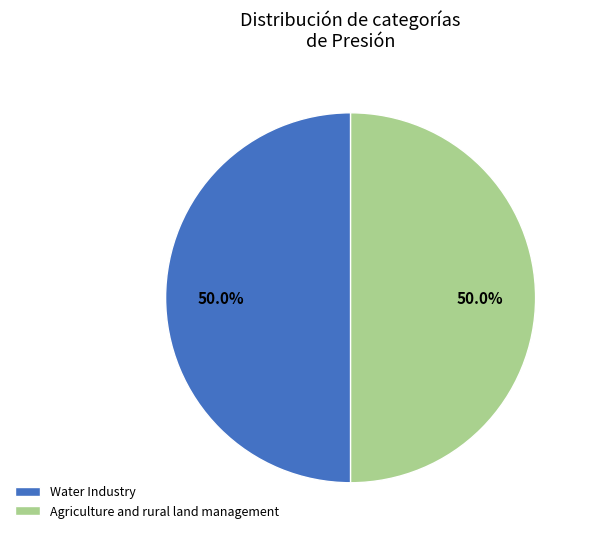

Count the number of slices in the pie.

2